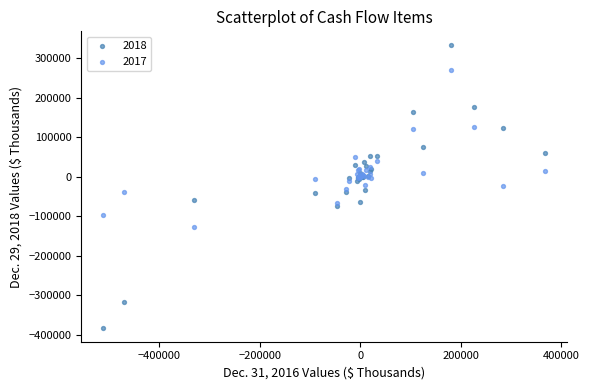

Which series has the largest Y range (max minus min)?

2018